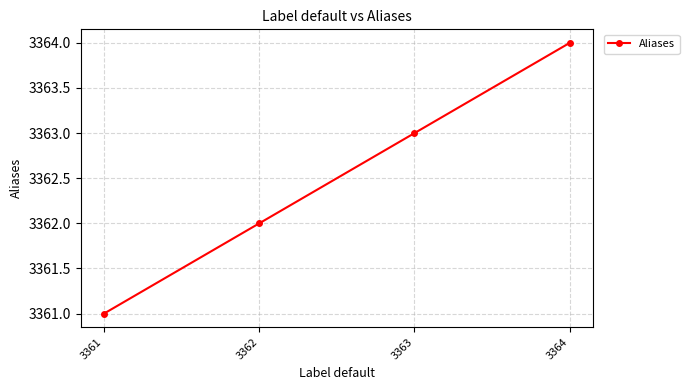

How many values are below 3363?

2